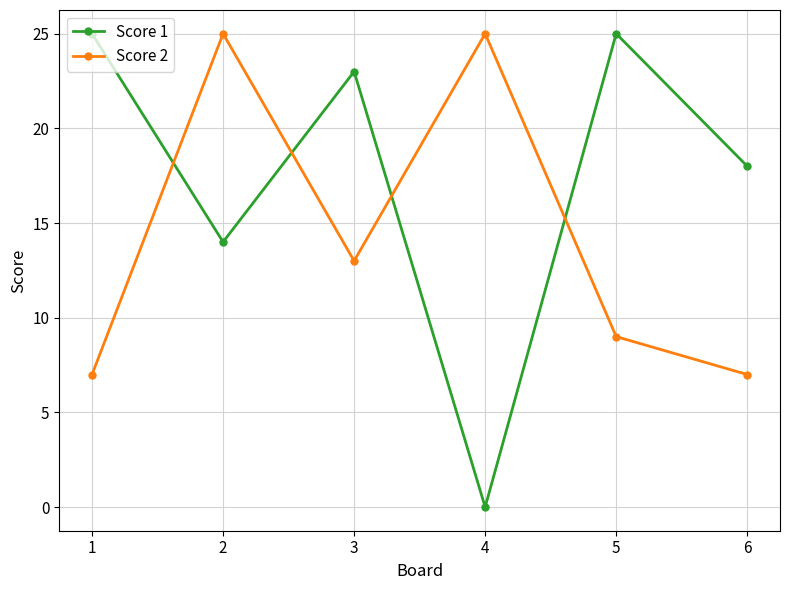

How many values in the Score 2 series are below 13?

3